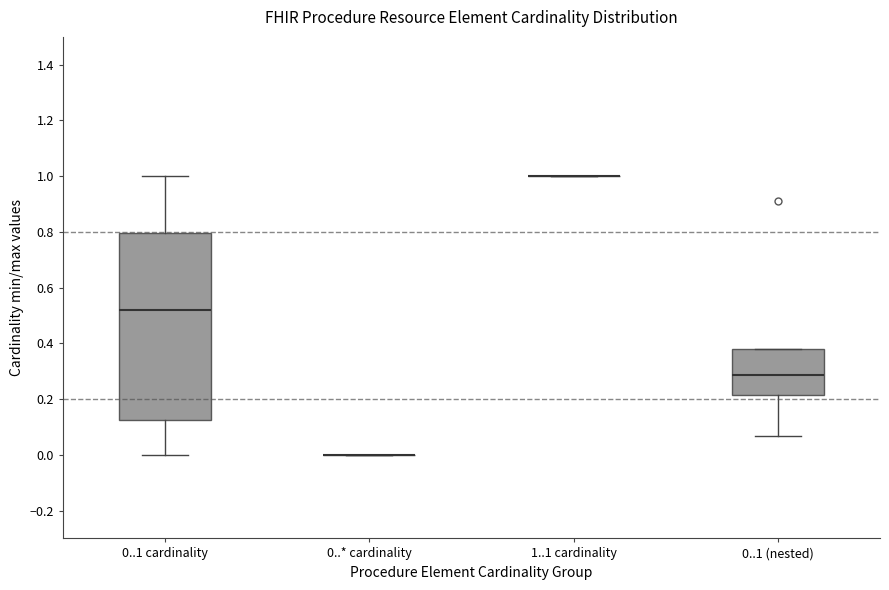

Which box is the tallest, from its lower edge to its upper edge?

0..1 cardinality